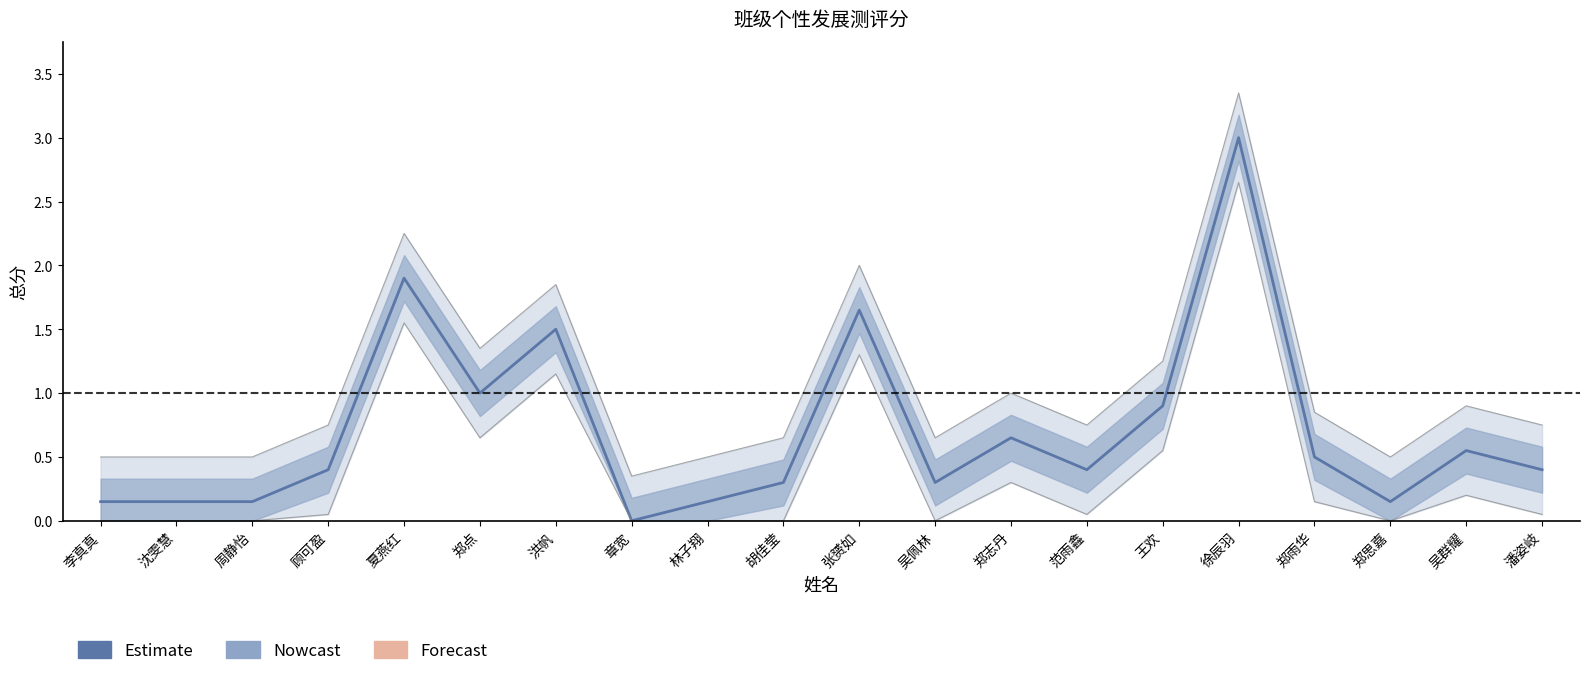

Between 周静怡 and 张赟如, which is larger?

张赟如